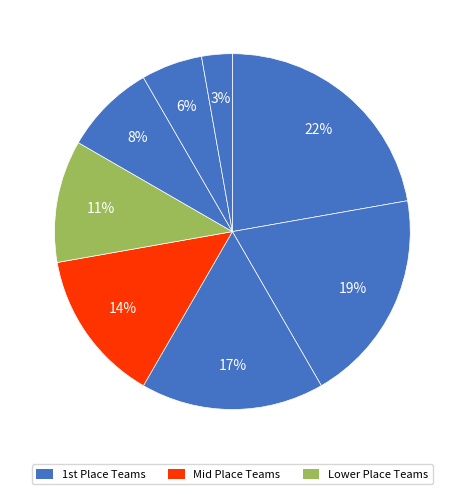

How many slices are in this pie chart?

8